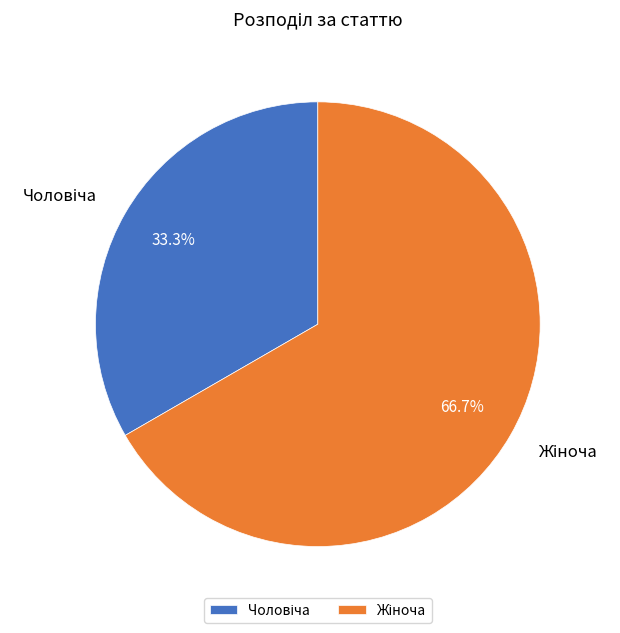

How many slices are in this pie chart?

2